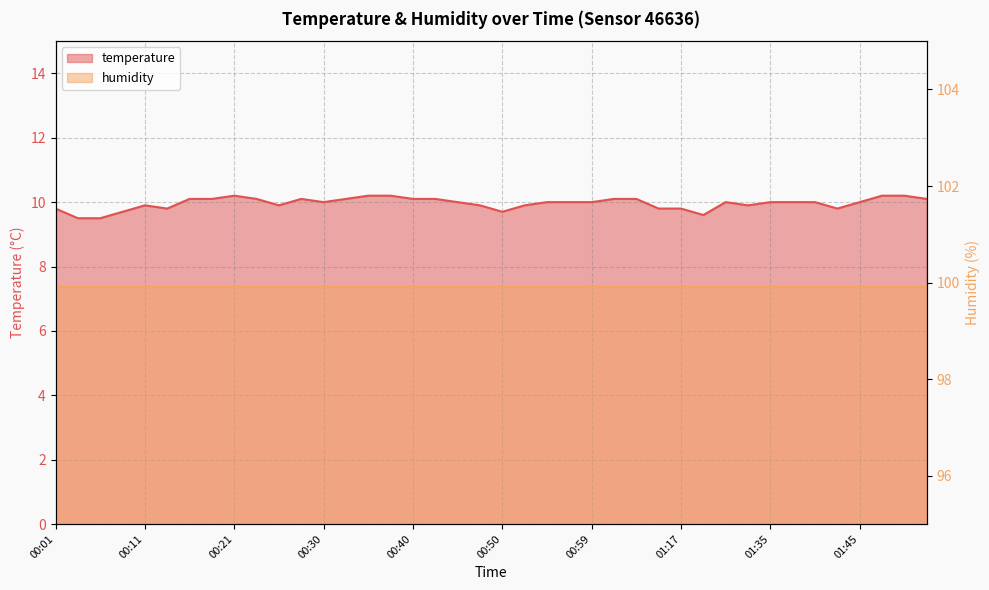

Is it true that the value at 00:33 is 15.6?

False